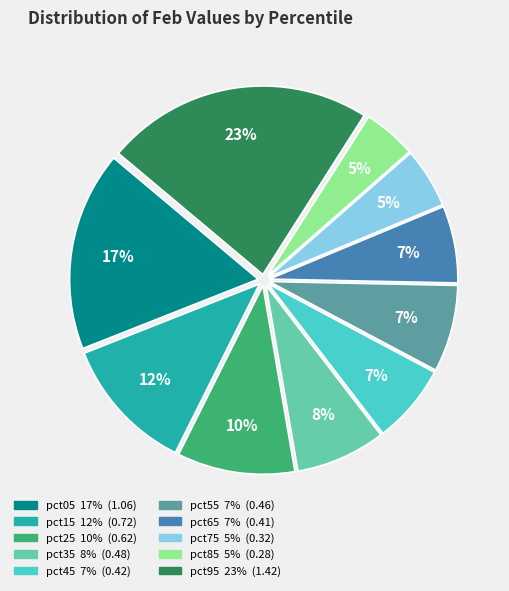

To the nearest percent, what is the difference between the largest and smallest slice percentages?

18%